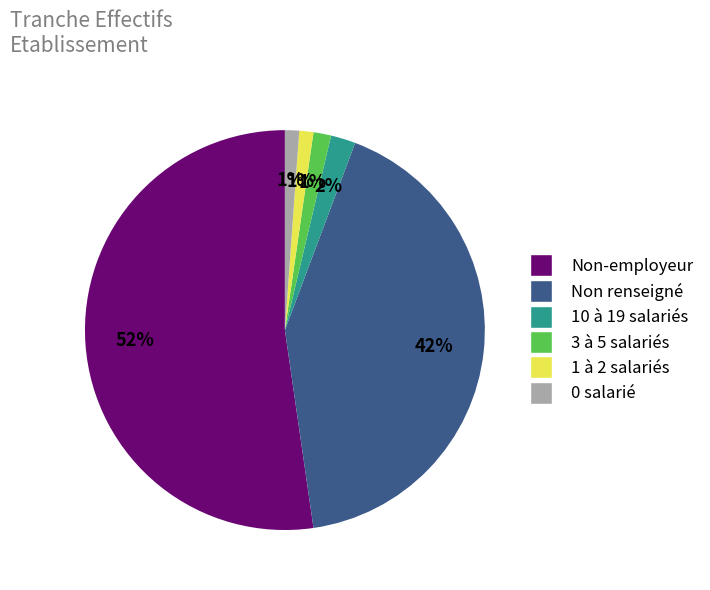

To the nearest percent, what is the average slice percentage?

17%